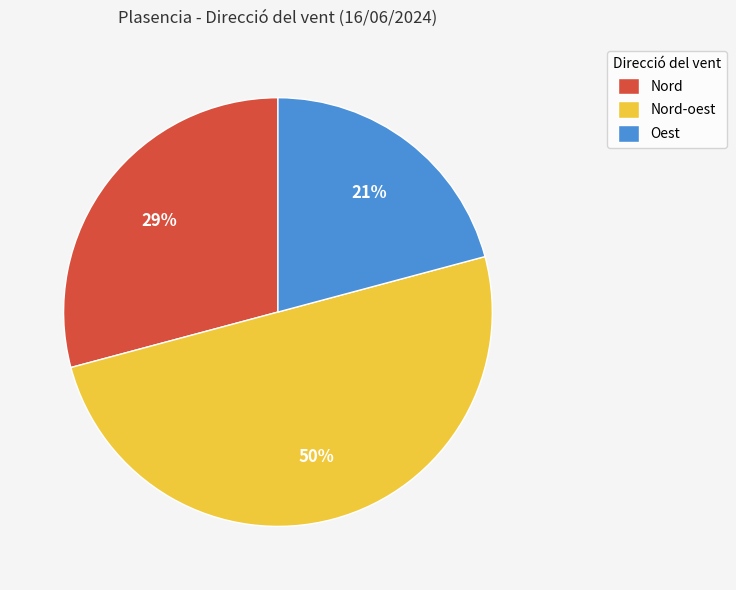

What percentage is the Nord slice, to the nearest percent?

29%